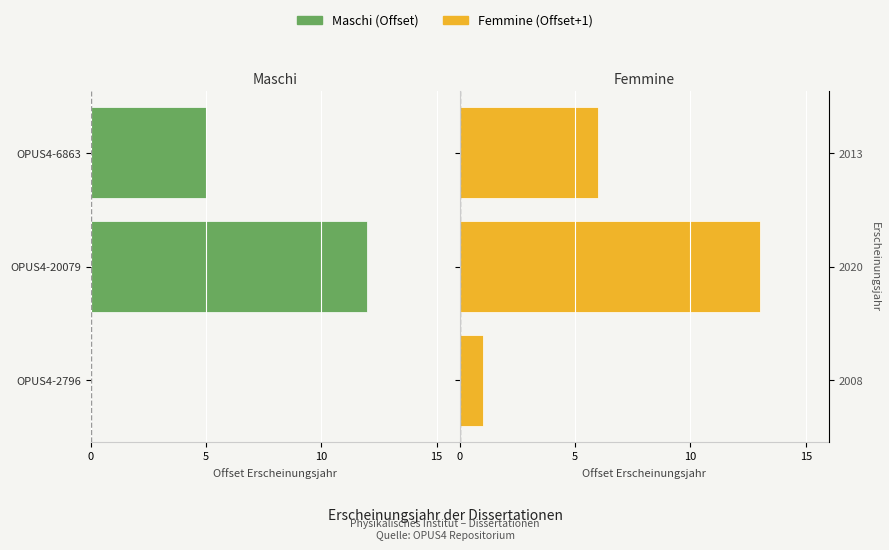

What is the difference between the highest and lowest values at OPUS4-20079?

25